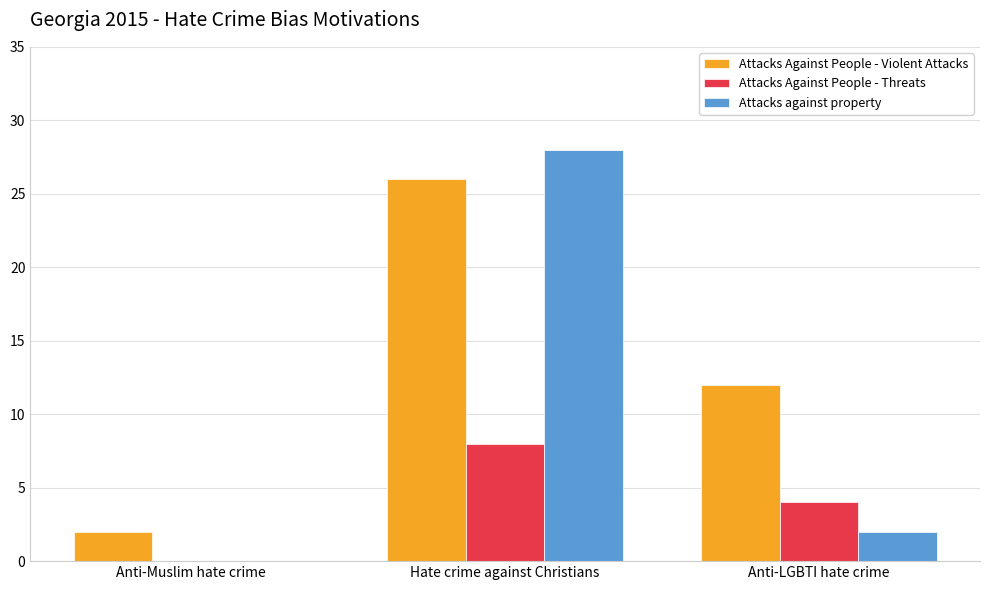

What is the sum of all Attacks against property values?

30